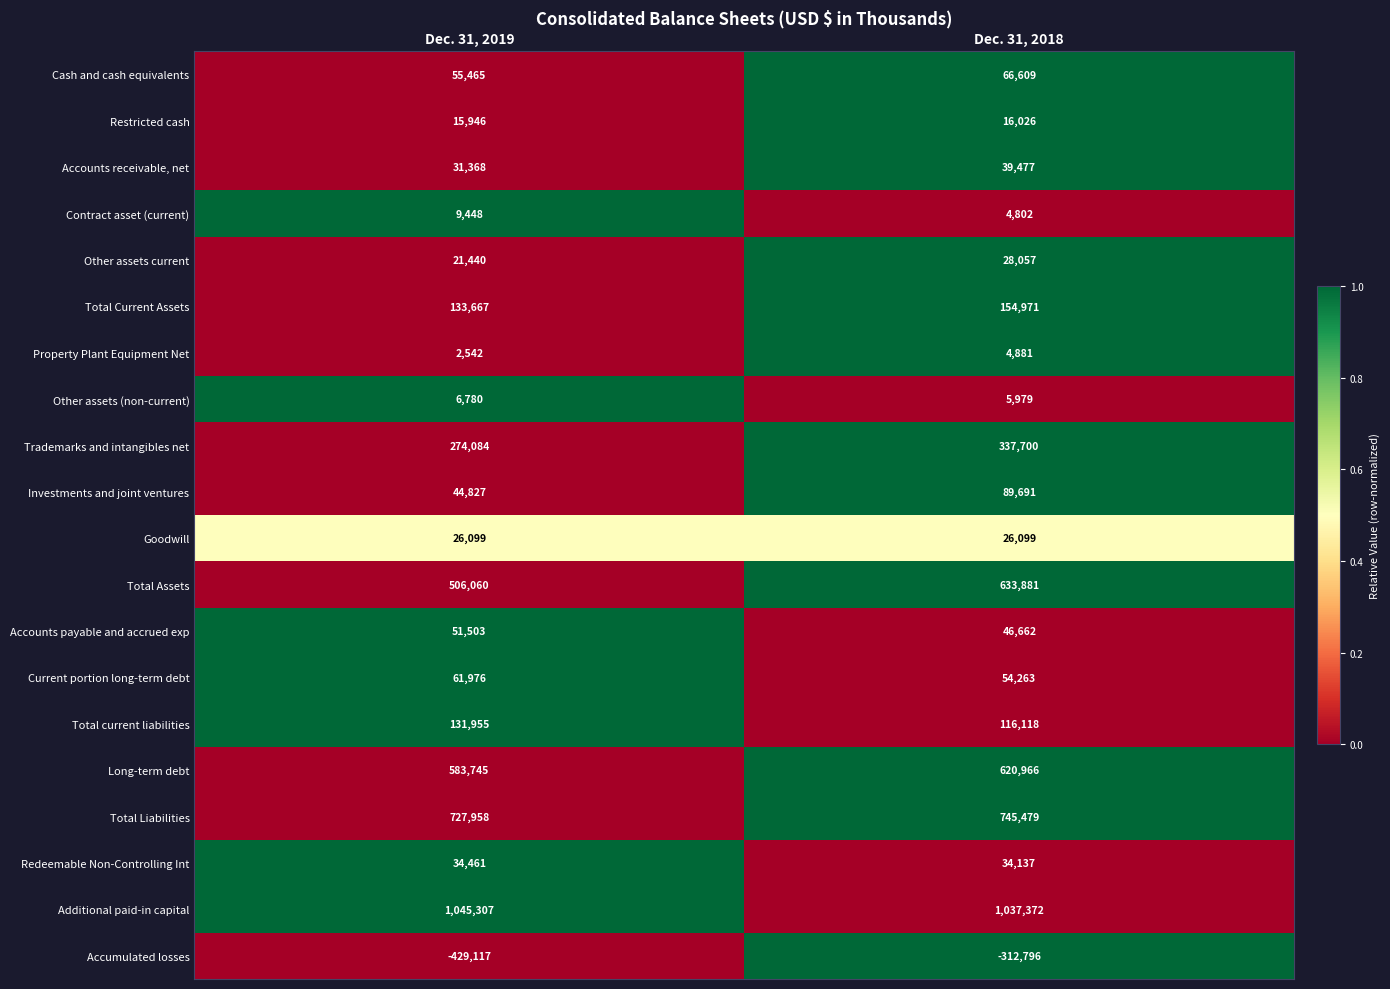

What is the sum of all Investments and joint ventures values?

134518